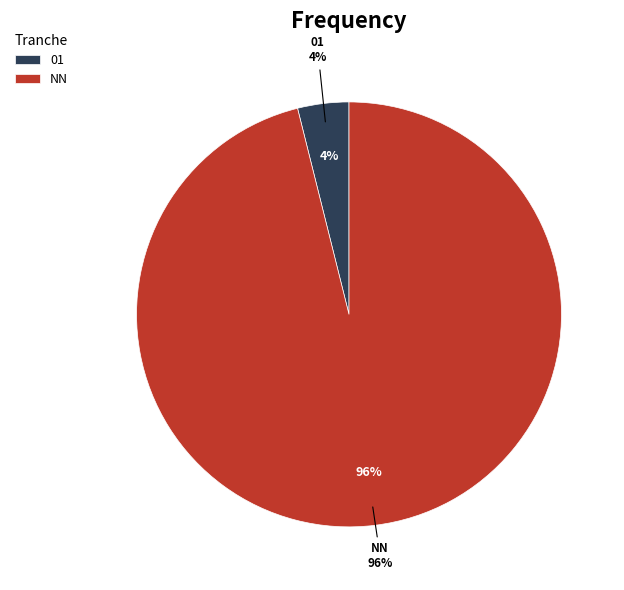

Do 00 and NN together represent more than half of the pie?

Yes